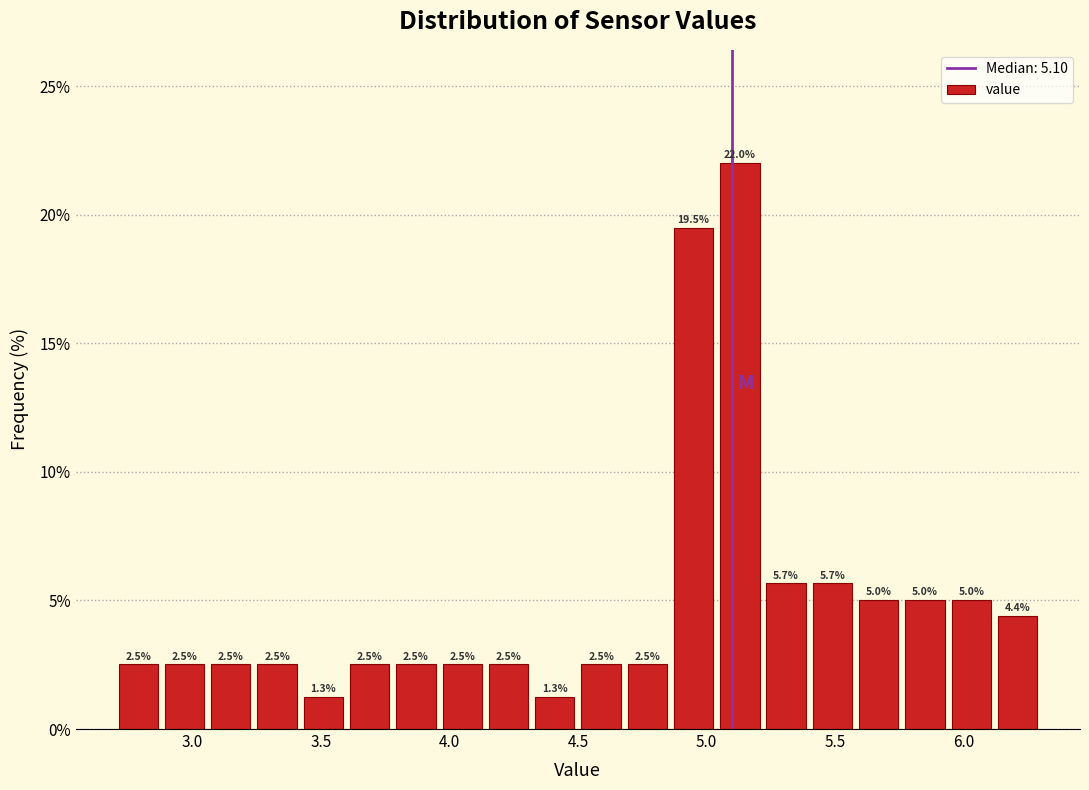

Read against the x-axis, roughly where is the centre of the tallest bar?

5.15